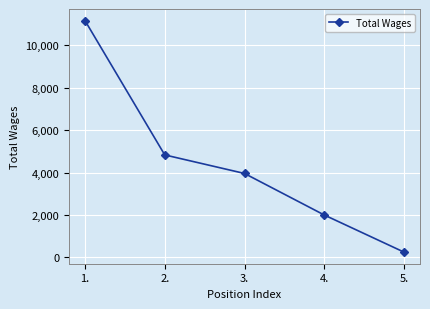

What is the ratio of the value at 1. to the value at 3.?

2.8